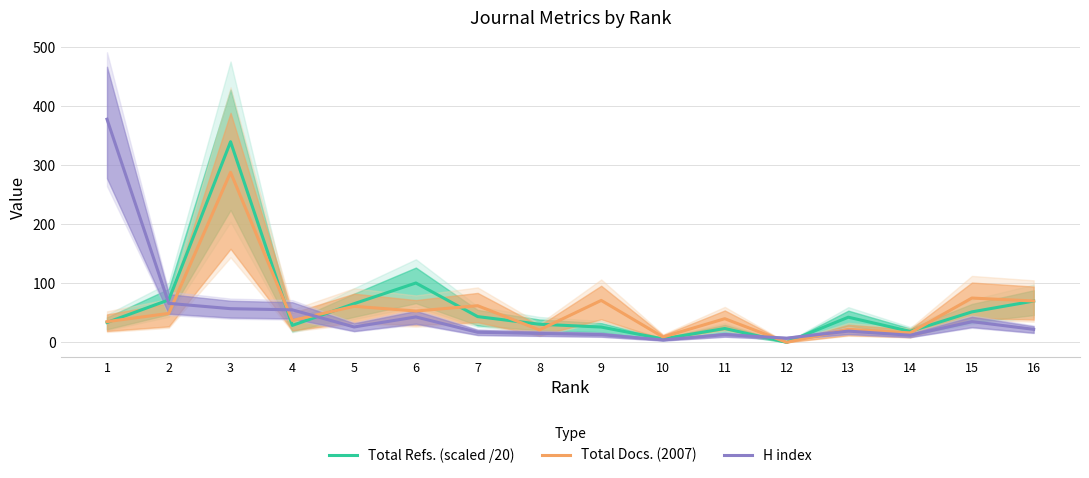

Reading left to right, transcribe all the data shown in this chart.

Total Refs. (scaled /20): 1=33.6	2=71.9	3=339.8	4=28.6	5=65.5	6=100.5	7=43.5	8=30.6	9=25.9	10=5.8	11=23.4	12=0.0	13=42.5	14=18.6	15=51.5	16=69.9
Total Docs. (2007): 1=35.0	2=49.0	3=288.0	4=37.0	5=61.0	6=53.0	7=62.0	8=21.0	9=71.0	10=9.0	11=40.0	12=0.0	13=22.0	14=16.0	15=75.0	16=70.0
H index: 1=378.0	2=66.0	3=57.0	4=55.0	5=26.0	6=43.0	7=17.0	8=15.0	9=13.0	10=4.0	11=13.0	12=7.0	13=19.0	14=12.0	15=35.0	16=22.0